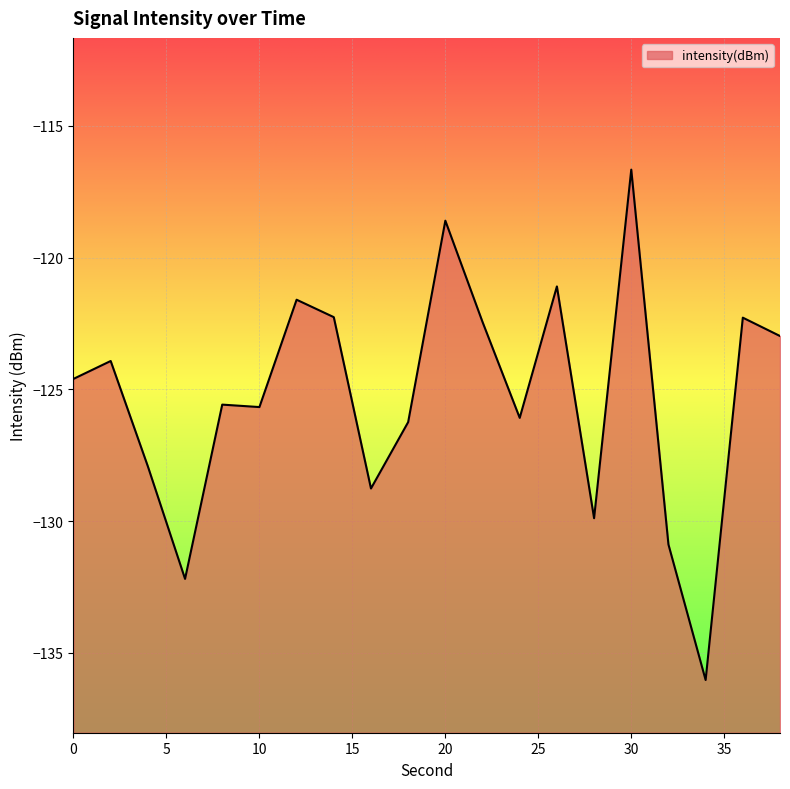

The value at 6 is -132.2. True or false?

True